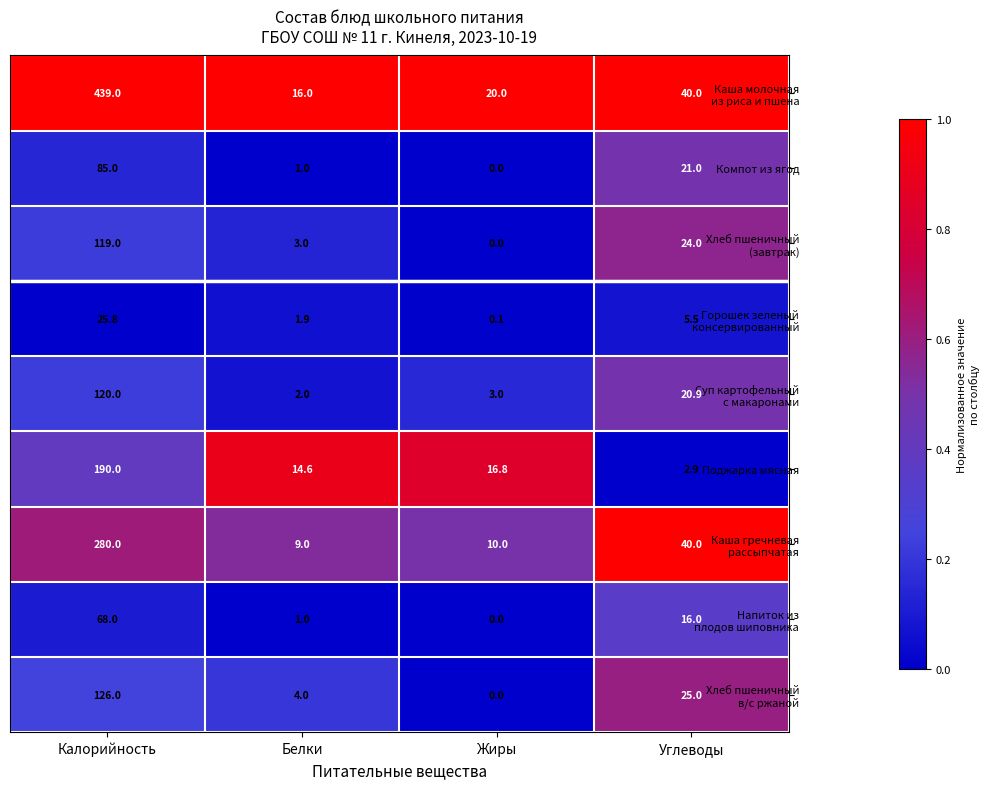

The value of Поджарка мясная at Углеводы is 4.3. True or false?

False